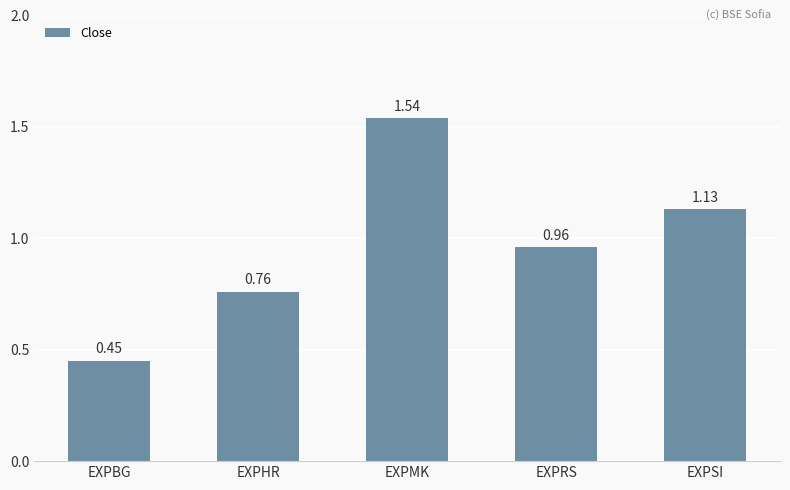

What is the sum of the values at EXPSI and EXPRS?

2.1